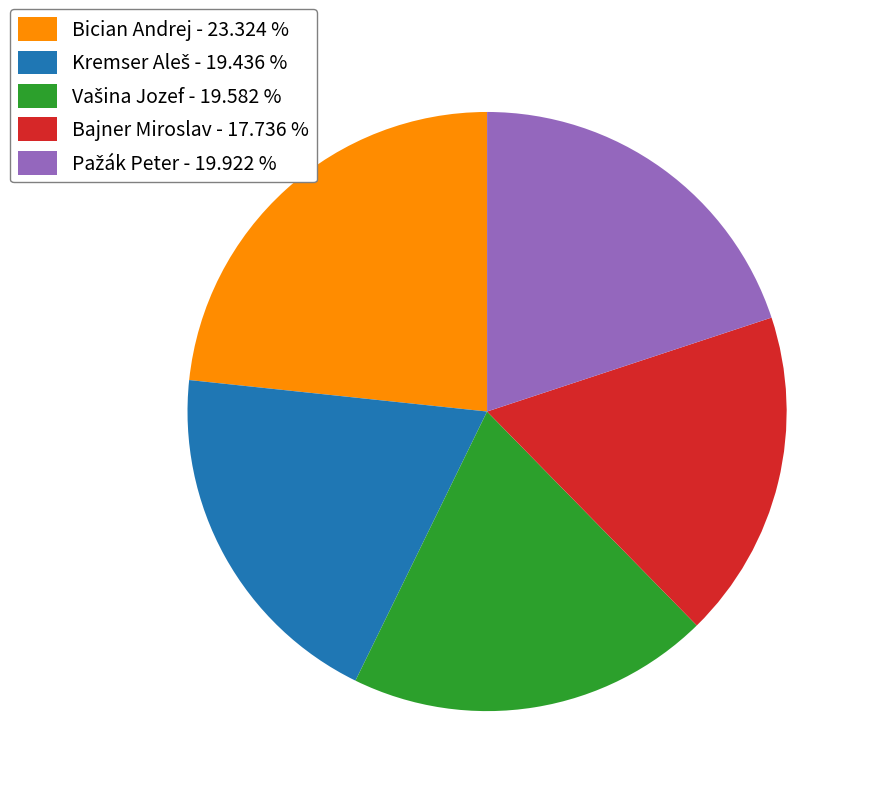

Approximately how many times larger is the value at Bajner Miroslav compared to Bician Andrej?

0.8